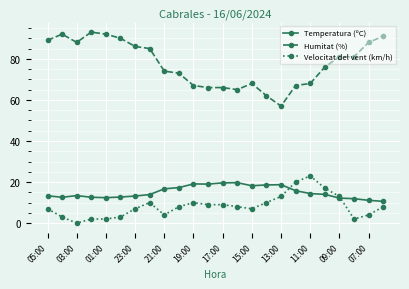

How many values in Velocitat del vent (km/h) are above zero?

23